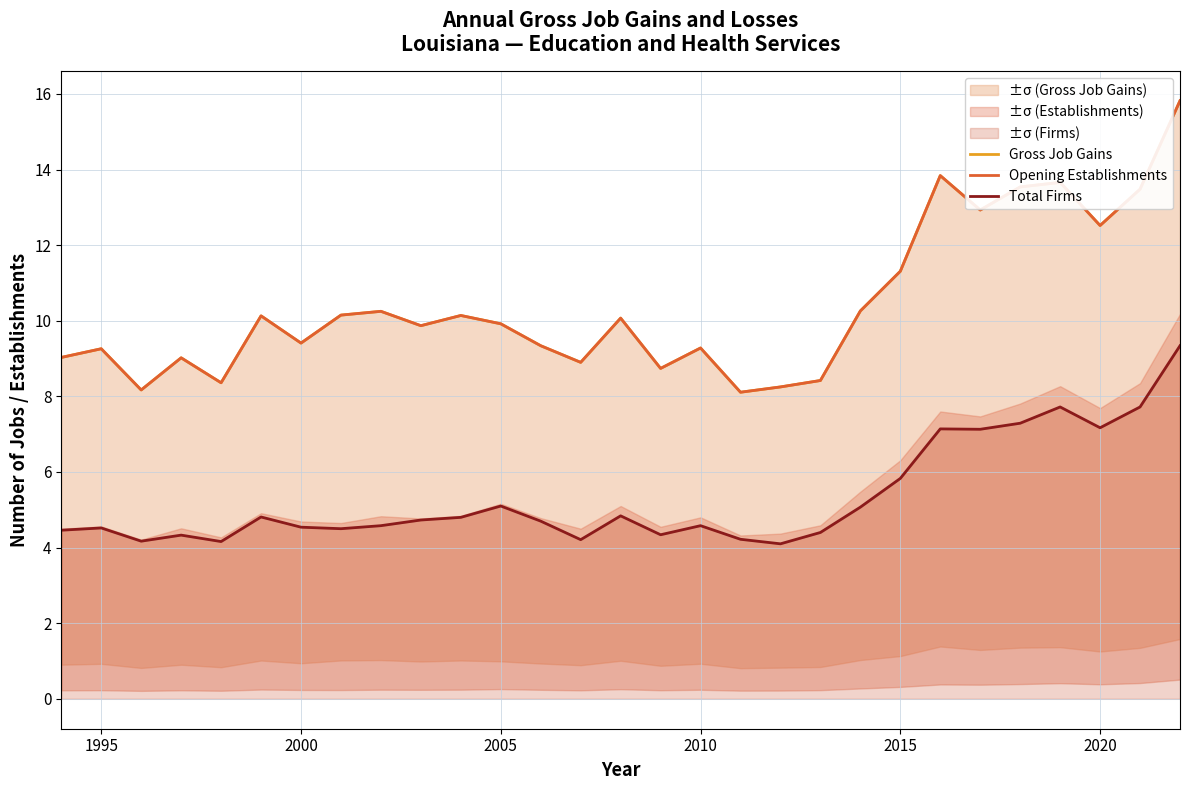

What is the lowest value of the Total Firms series?

4.1